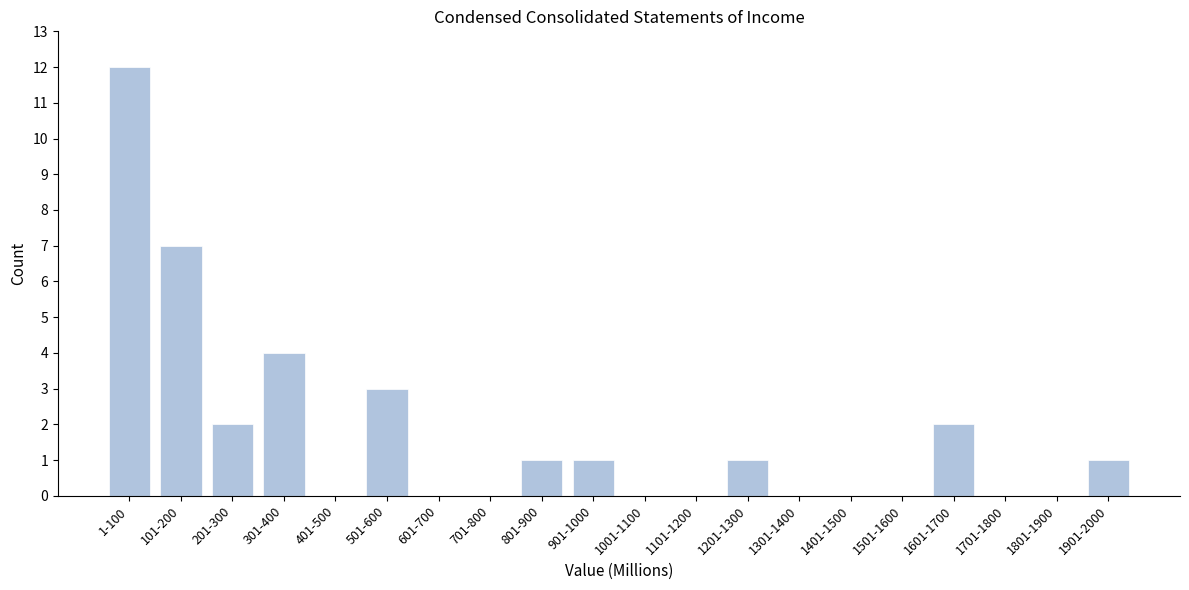

Reading left to right, what are all the values shown in this chart?

1-100=12	101-200=7	201-300=2	301-400=4	401-500=0	501-600=3	601-700=0	701-800=0	801-900=1	901-1000=1	1001-1100=0	1101-1200=0	1201-1300=1	1301-1400=0	1401-1500=0	1501-1600=0	1601-1700=2	1701-1800=0	1801-1900=0	1901-2000=1